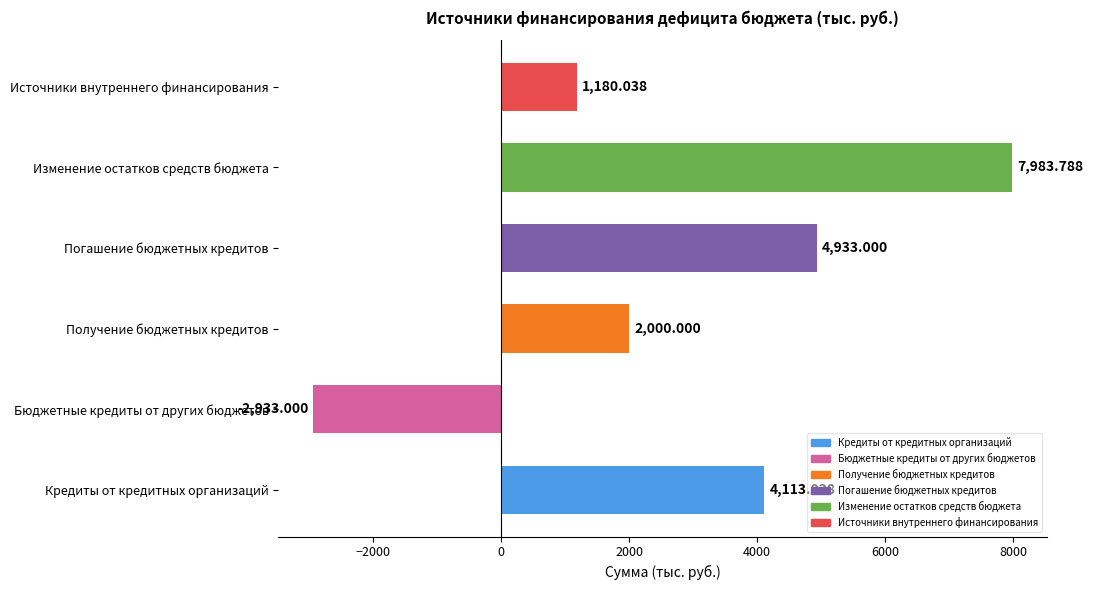

What is the change in value from Получение бюджетных кредитов to Изменение остатков средств бюджета?

+5983.8